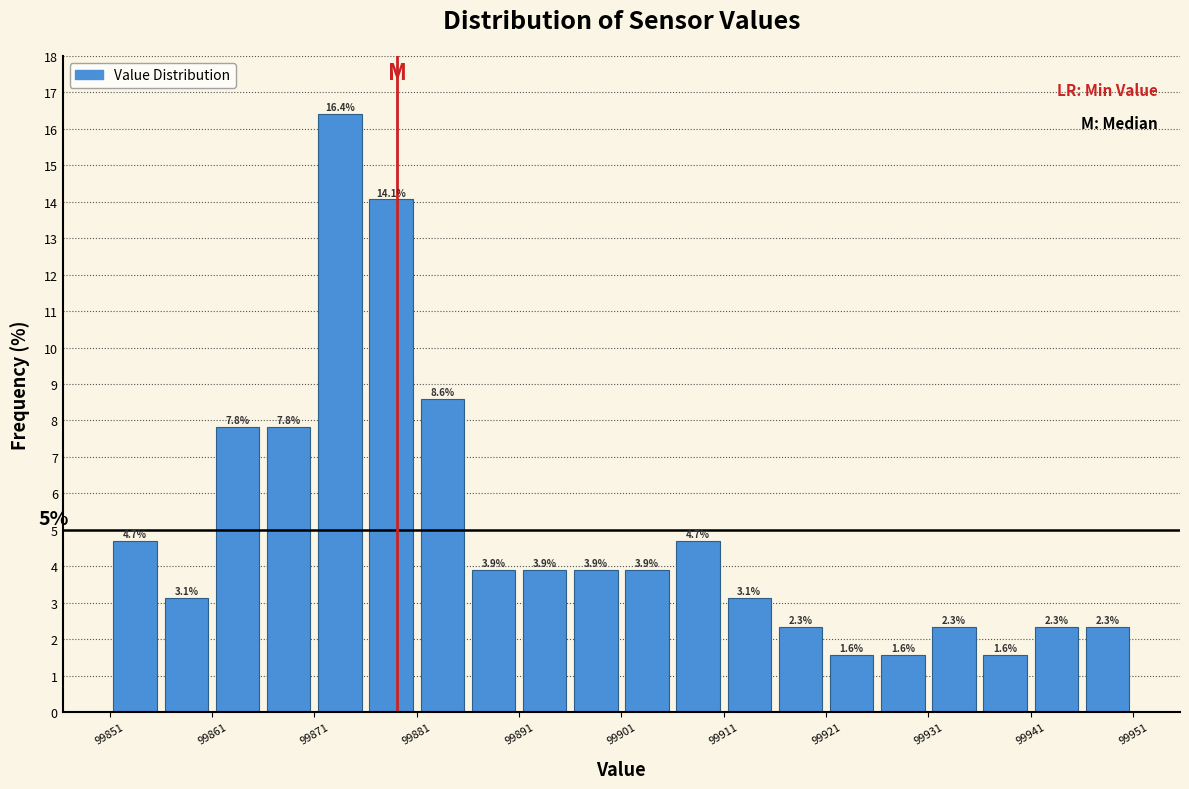

Read against the x-axis, roughly where is the centre of the tallest bar?

99874